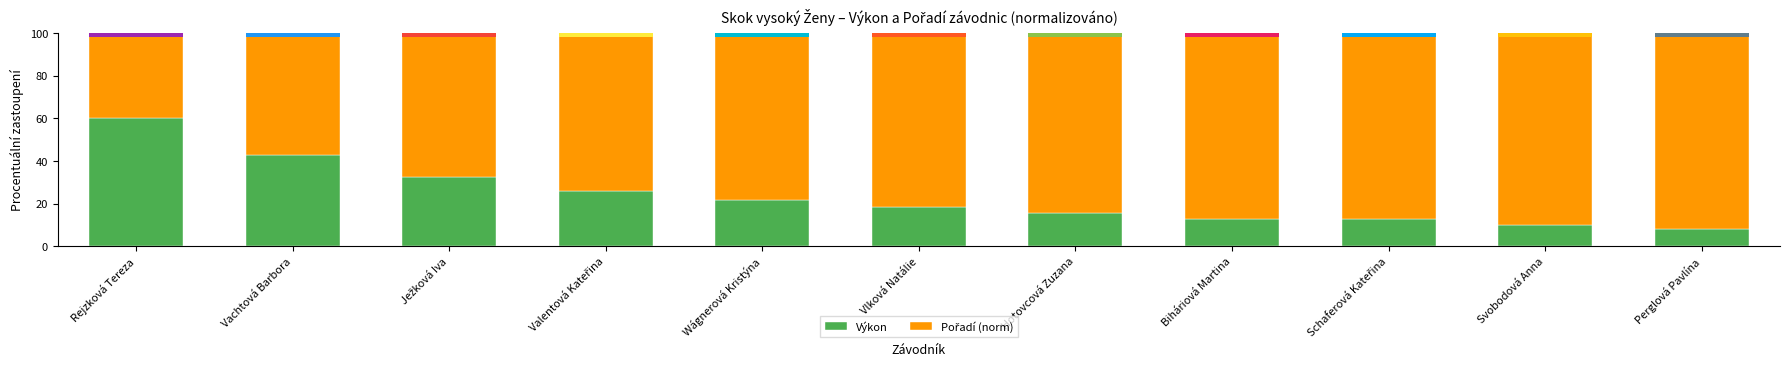

Rank the categories by Výkon value from highest to lowest.

Rejzková Tereza, Vachtová Barbora, Ježková Iva, Valentová Kateřina, Wágnerová Kristýna, Vlková Natálie, Hotovcová Zuzana, Biháriová Martina, Schaferová Kateřina, Svobodová Anna, Perglová Pavlína